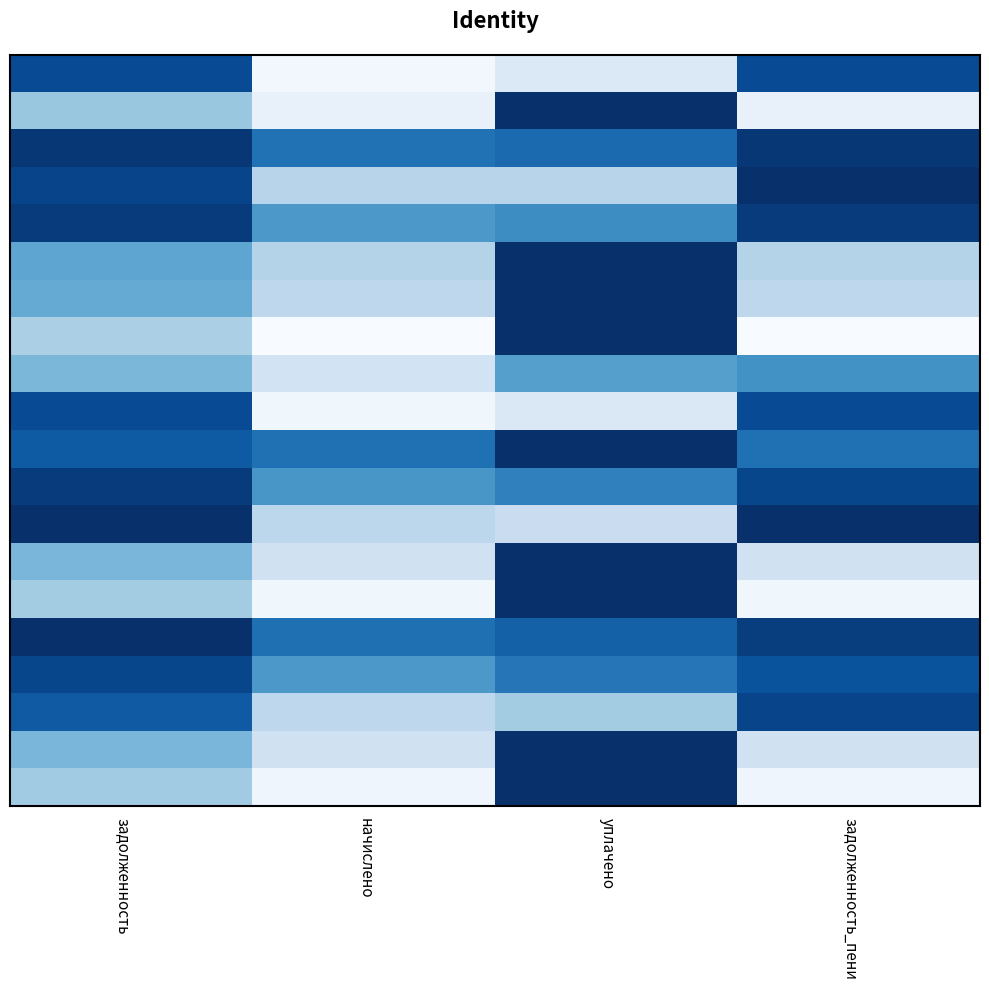

How many categories are shown in the chart?

4